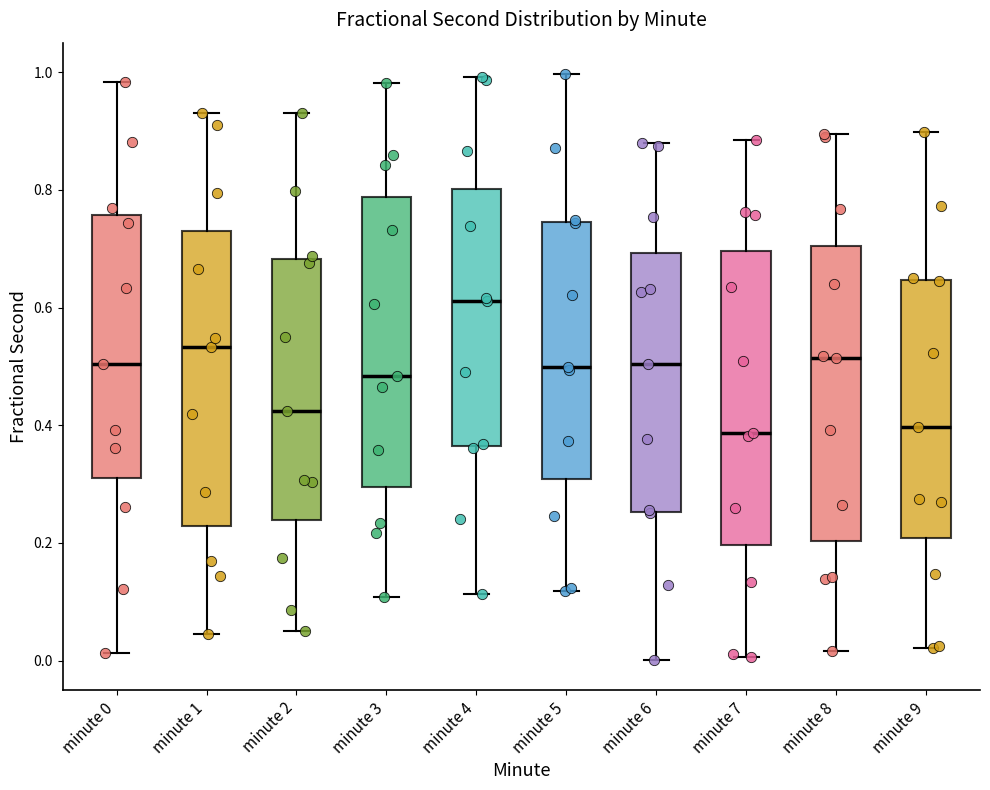

Reading left to right, transcribe this box plot: for each box, give where its median line is, the range the box spans, and where its two whiskers end, as read against the y-axis. The values are not printed on the chart, so give them approximately, as read against the axis.

minute 0: median 0.50, box 0.32 to 0.76, whiskers 0.02 to 0.98
minute 1: median 0.54, box 0.22 to 0.72, whiskers 0.04 to 0.94
minute 2: median 0.42, box 0.24 to 0.68, whiskers 0.06 to 0.94
minute 3: median 0.48, box 0.30 to 0.78, whiskers 0.10 to 0.98
minute 4: median 0.62, box 0.36 to 0.80, whiskers 0.12 to 1.00
minute 5: median 0.50, box 0.30 to 0.74, whiskers 0.12 to 1.00
minute 6: median 0.50, box 0.26 to 0.70, whiskers 0.00 to 0.88
minute 7: median 0.38, box 0.20 to 0.70, whiskers 0.00 to 0.88
minute 8: median 0.52, box 0.20 to 0.70, whiskers 0.02 to 0.90
minute 9: median 0.40, box 0.20 to 0.64, whiskers 0.02 to 0.90